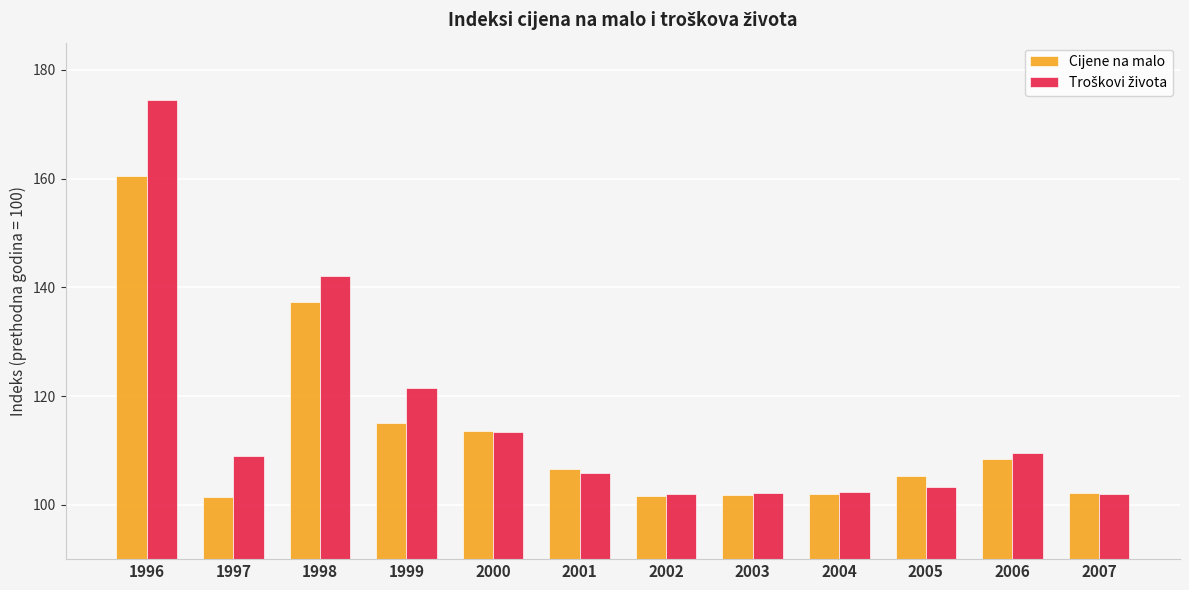

What is the value of the Cijene na malo bar at the 10th from the left?

105.2